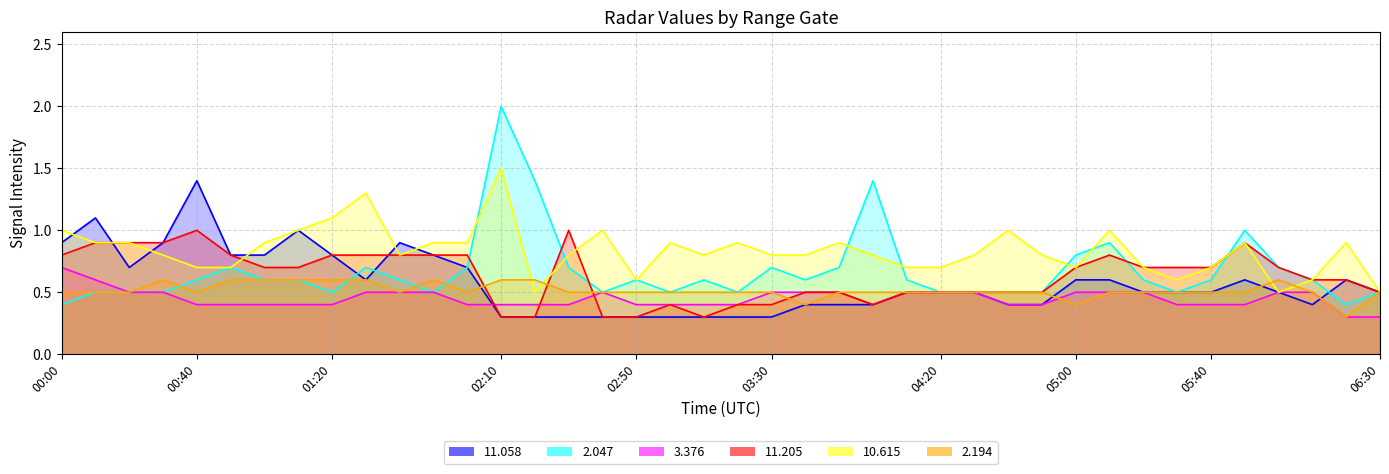

True or false: 11.058 has more than 1 interior local peaks.

True